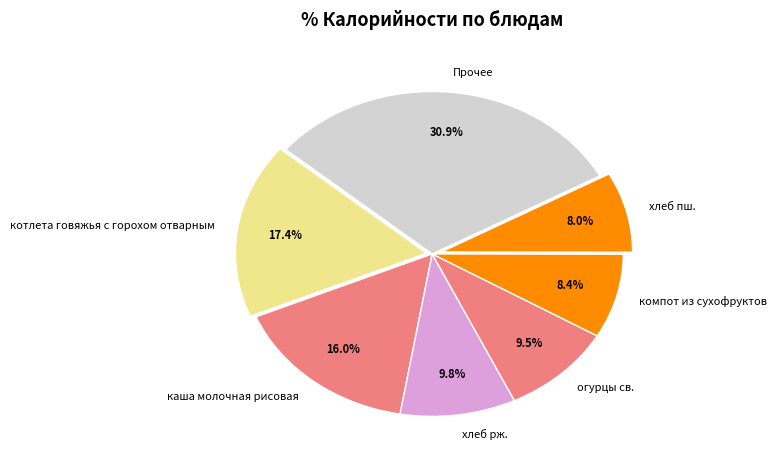

Does хлеб рж. account for over 50% of the chart?

No